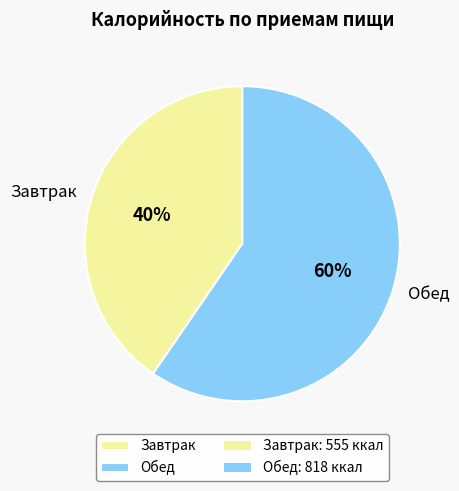

Rank the categories by value from highest to lowest.

Обед, Завтрак